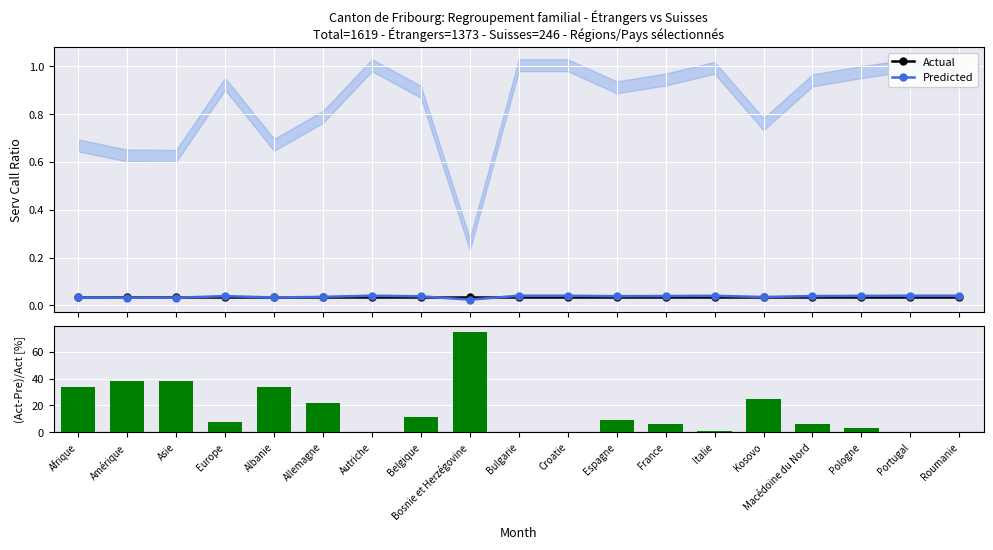

How many Predicted values are between 0 and 1?

19